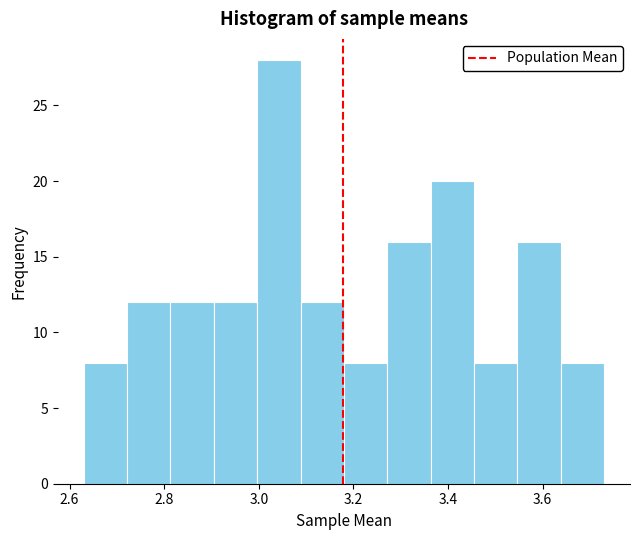

Which range on the x-axis has the tallest bar?

3.00 to 3.08